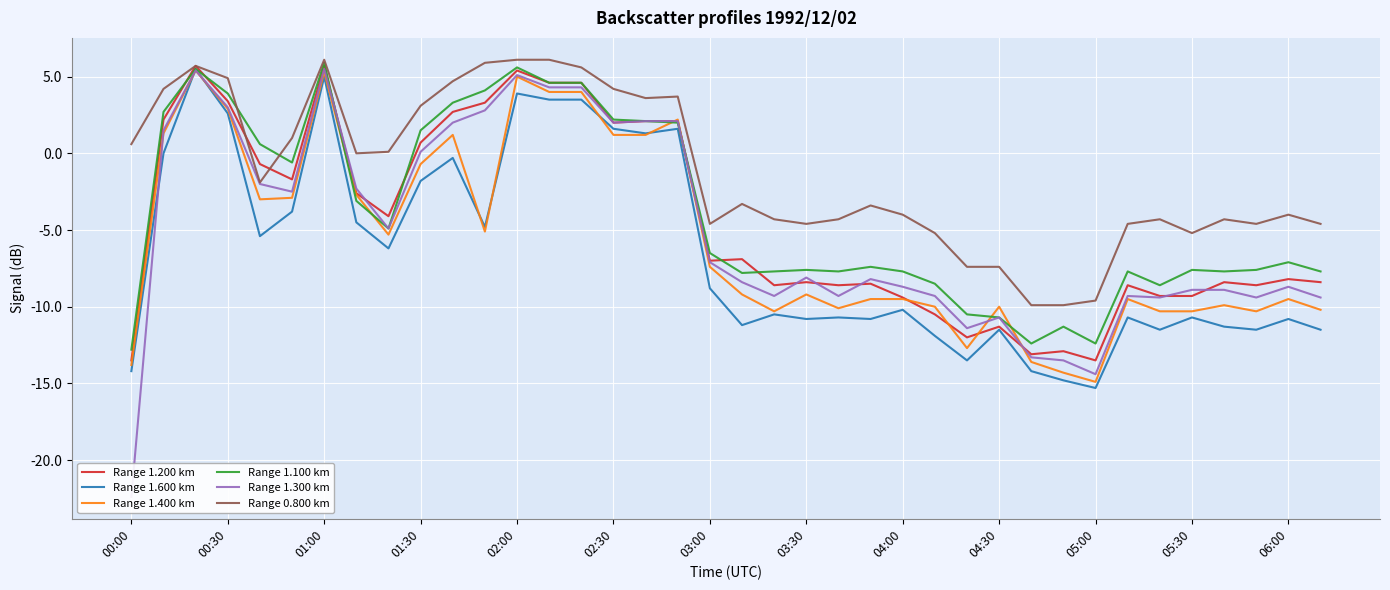

What is the lowest value of the Range 1.600 km series?

-15.3